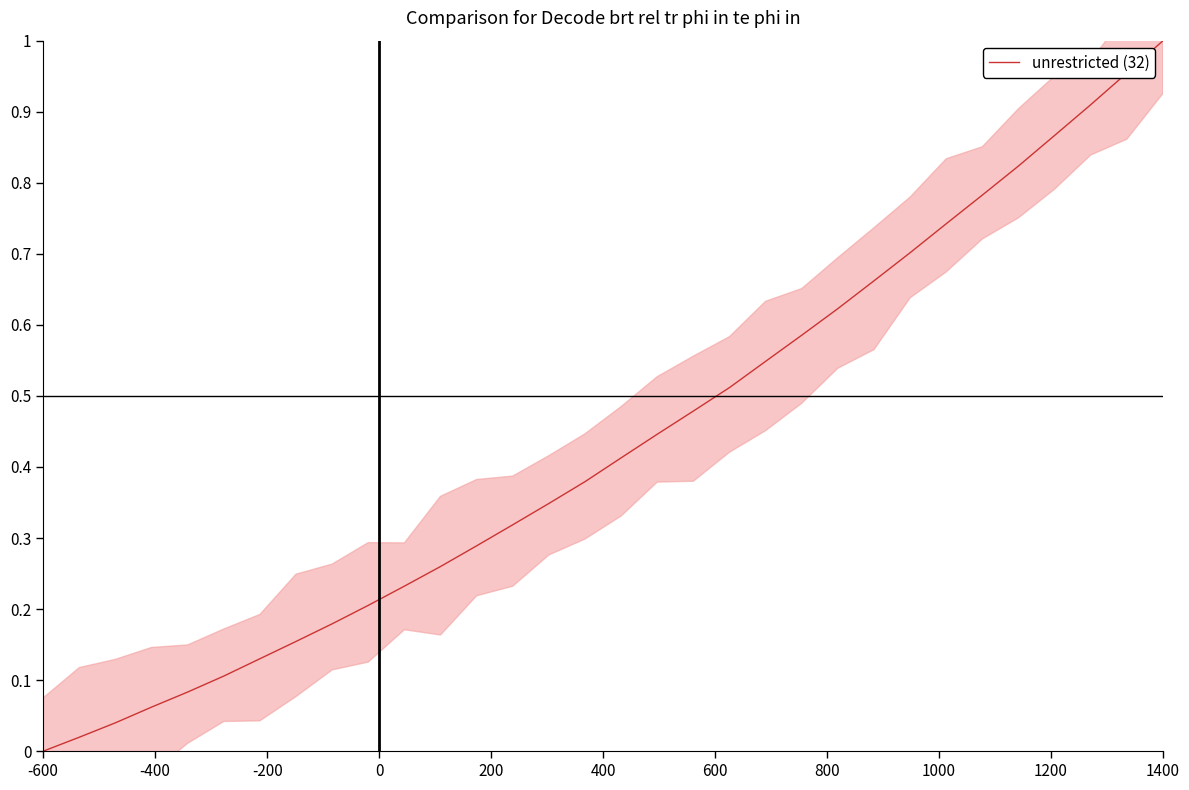

Which category has the highest value in the unrestricted (32) series?

1400